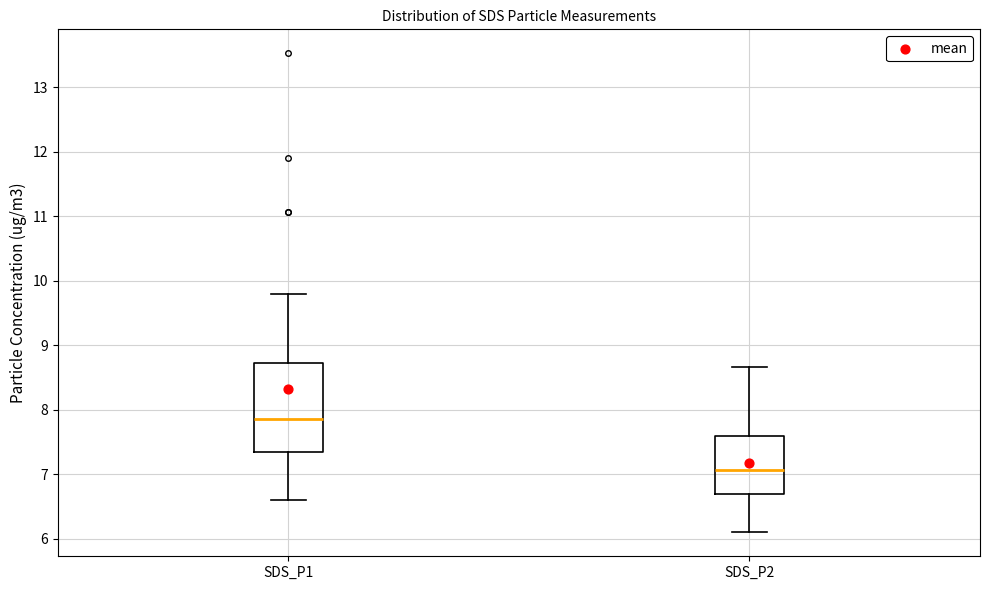

Which box has the highest median line?

SDS_P1